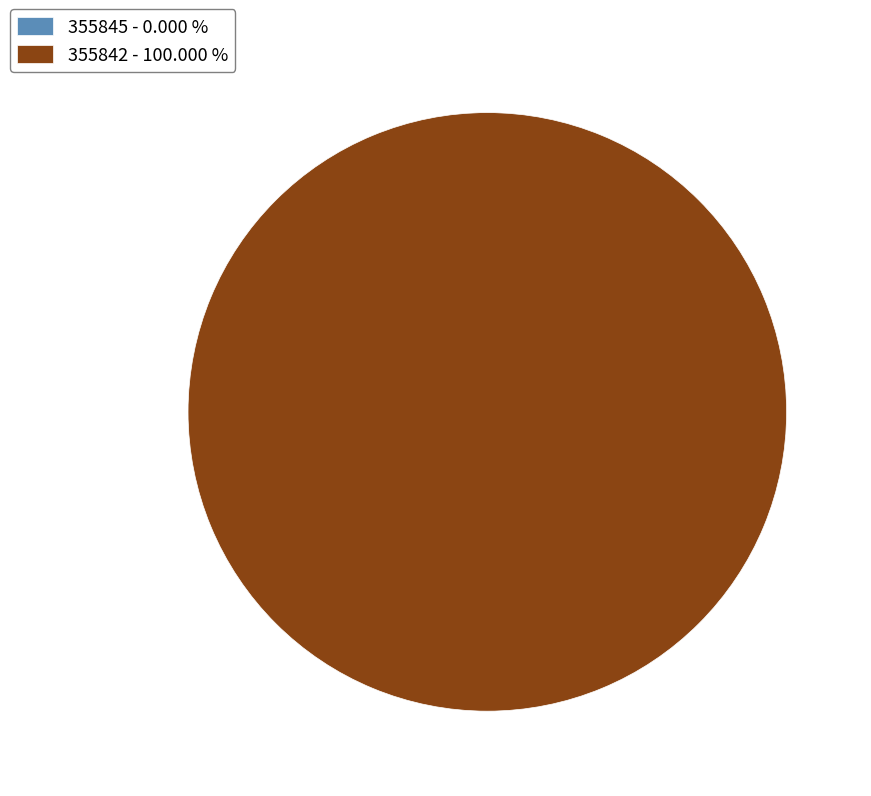

Count the number of slices in the pie.

2